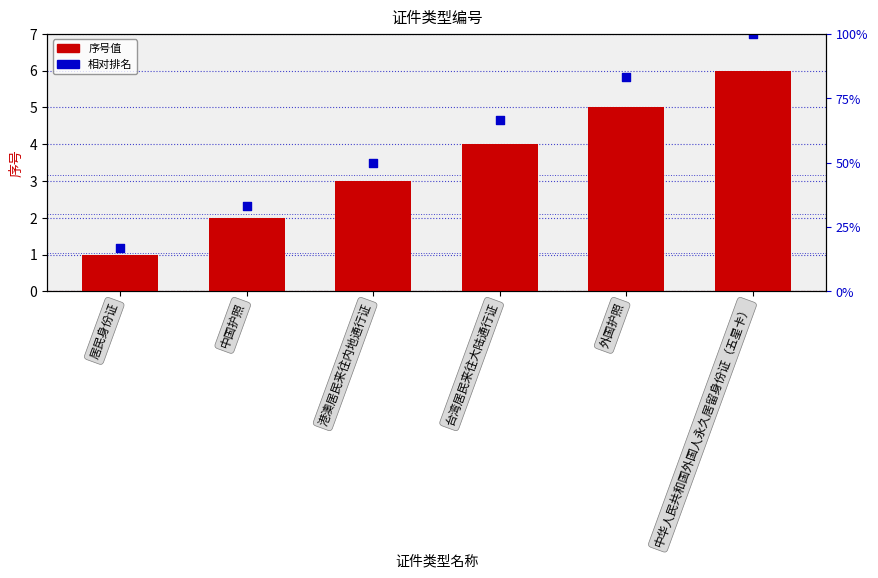

Is the value of 相对排名 at 中华人民共和国外国人永久居留身份证（五星卡） greater than the value of 序号 at 居民身份证?

Yes